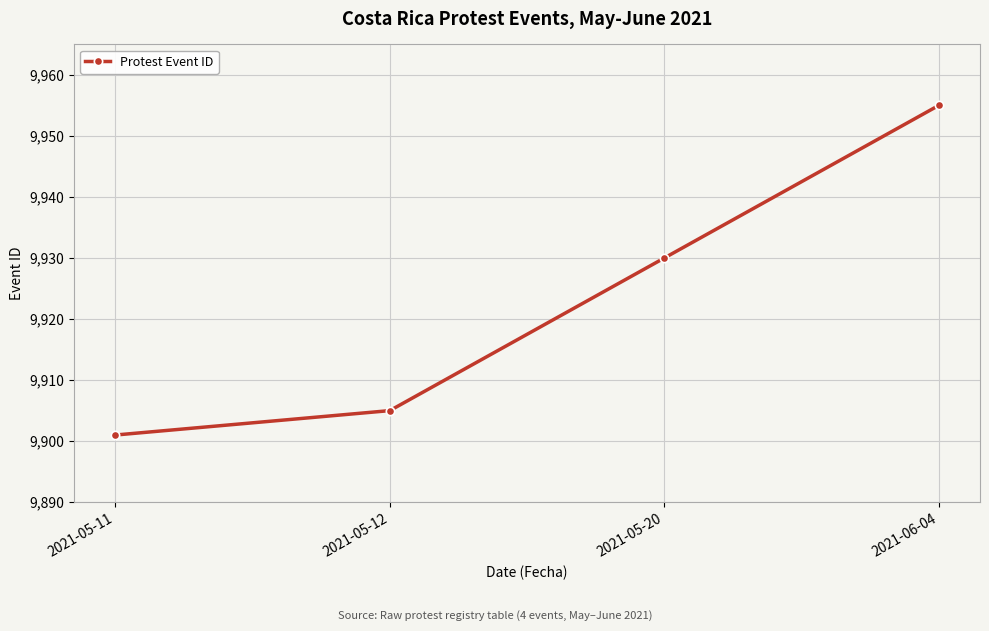

At which category does the chart reach its peak across all series?

2021-06-04